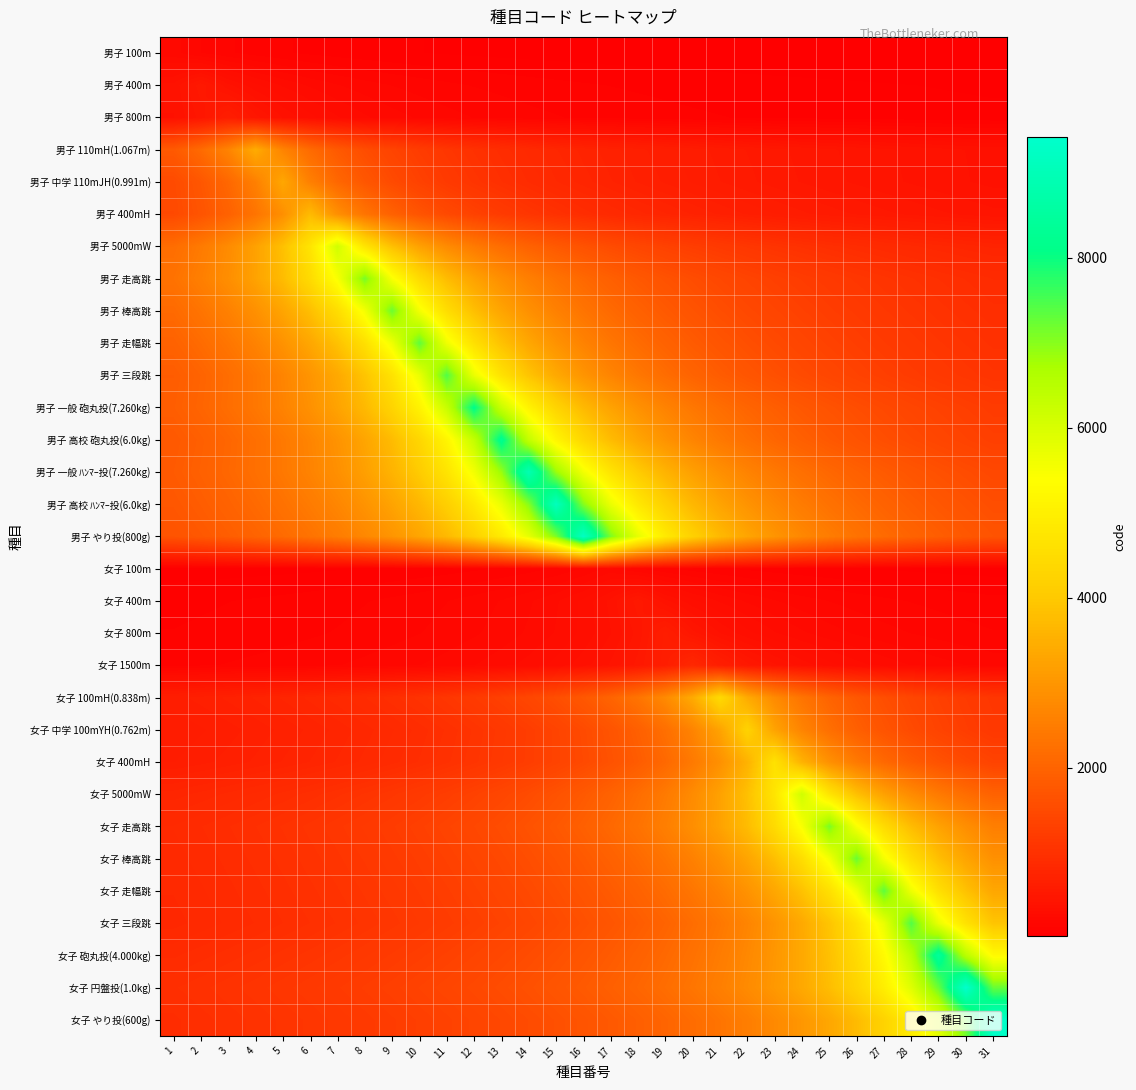

At which category does the chart reach its peak across all series?

30